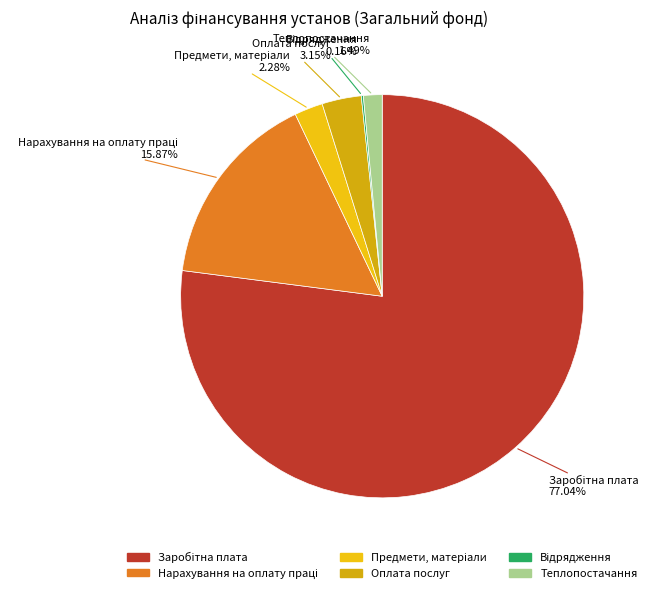

Is the sum of Теплопостачання and Оплата послуг greater than half?

No